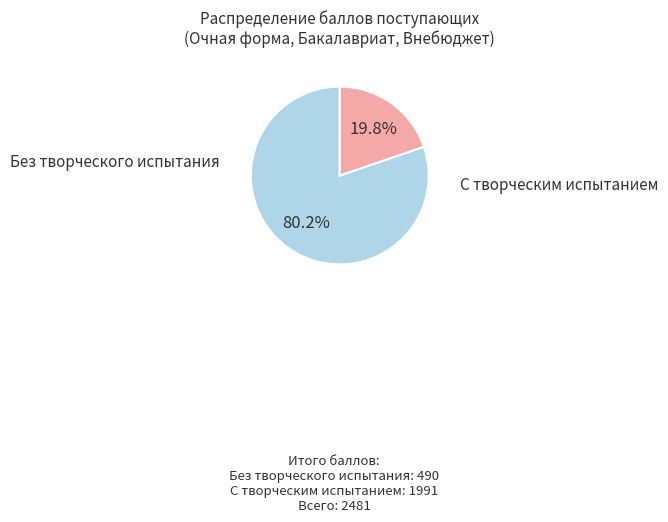

Is there a majority slice in this chart?

Yes